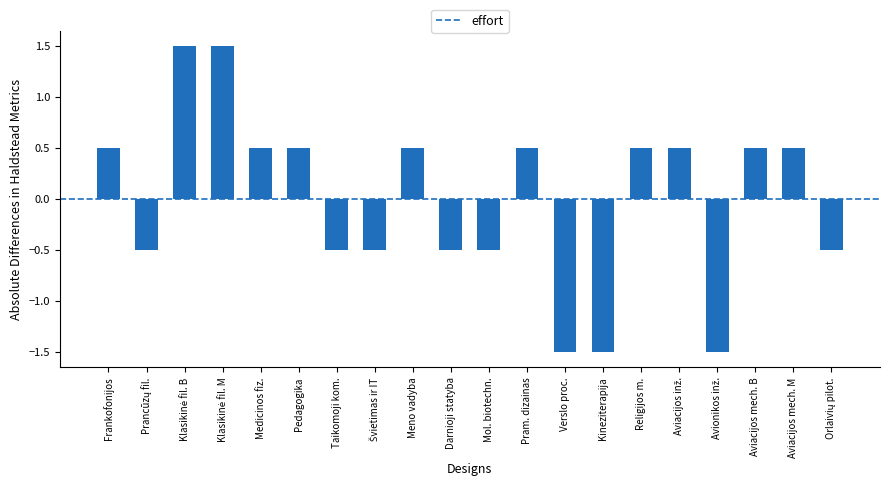

What is the greatest value displayed?

1.5